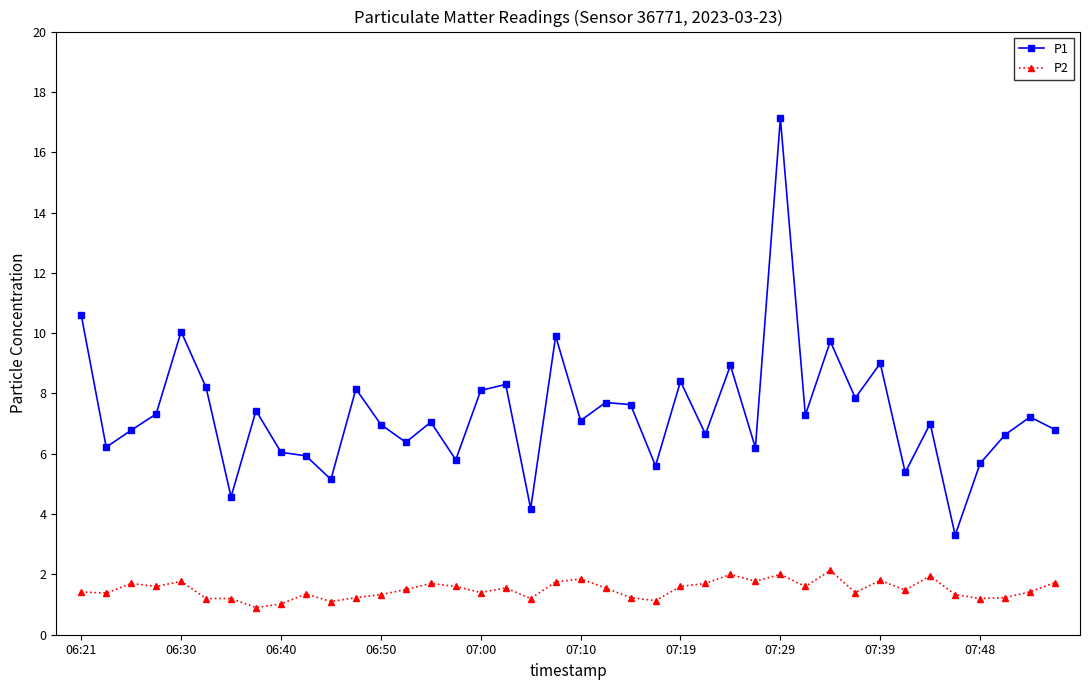

What is the value of the P2 point at the 20th from the left?

1.8